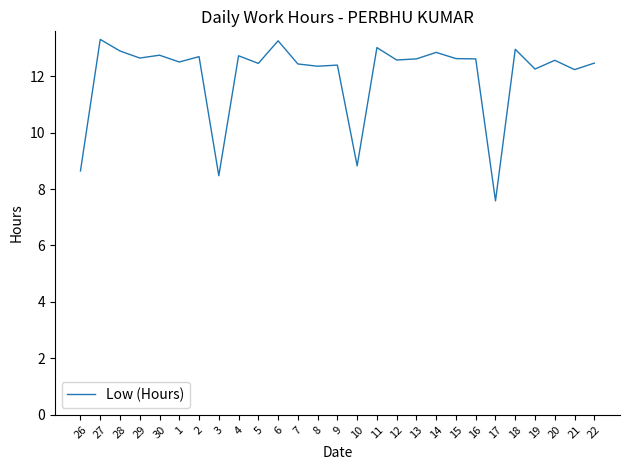

True or false: there are more than 1 points higher than both neighbors.

True